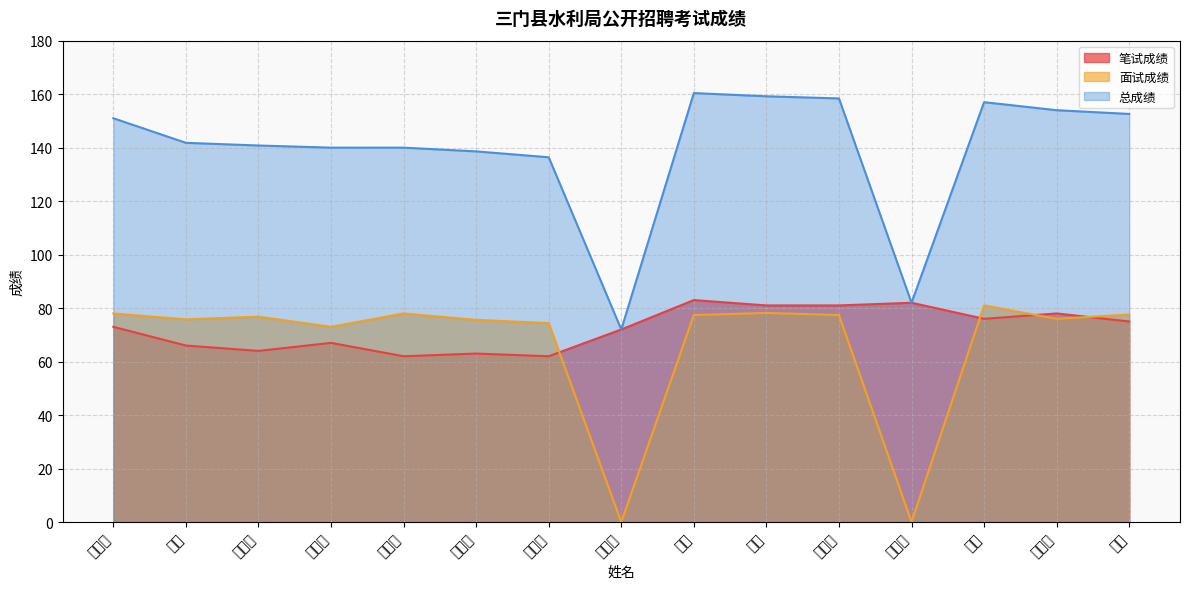

True or false: 总成绩 and 笔试成绩 intersect in this chart.

False